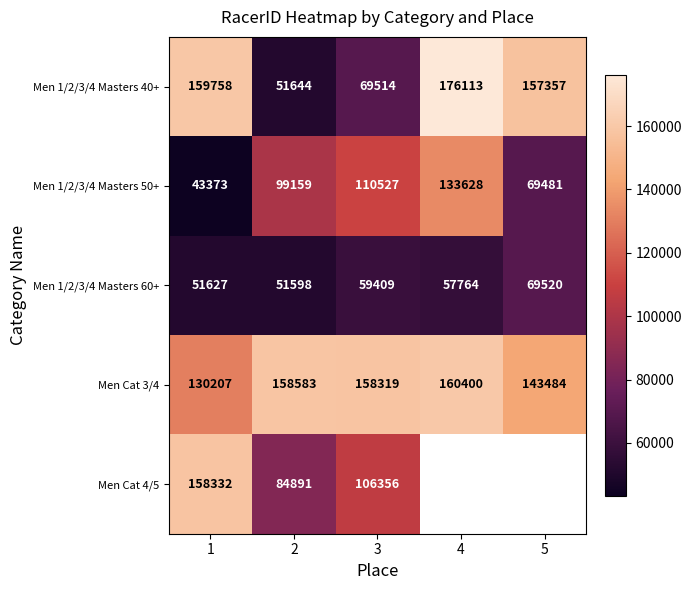

What is the difference between the highest and lowest values at 2?

106985